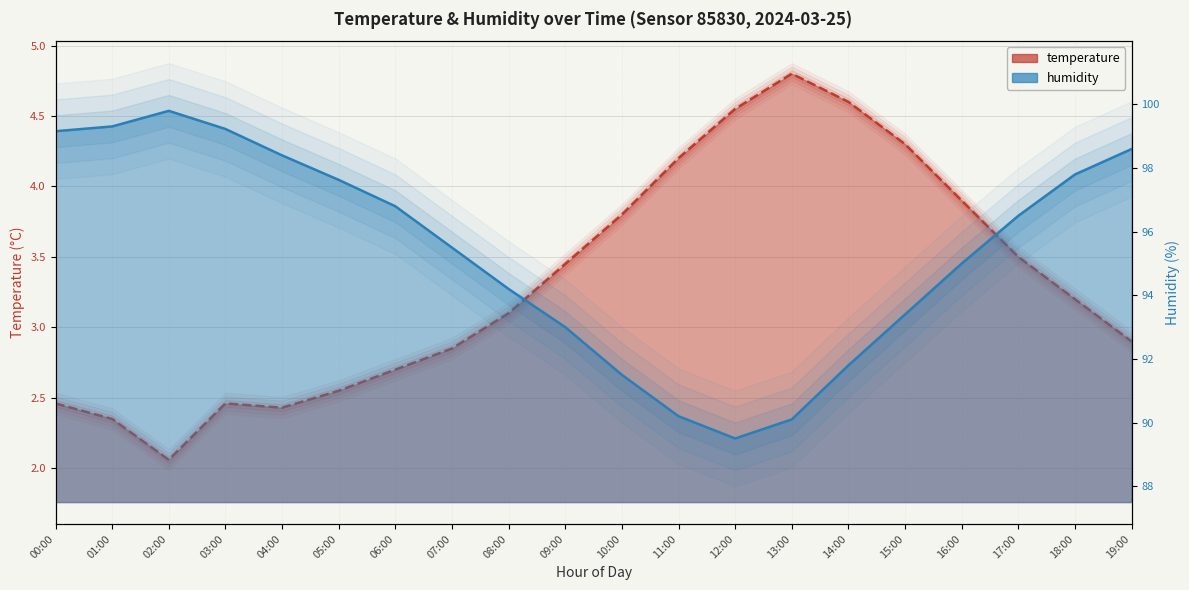

What is the label of the 16th point from the left?

15:00